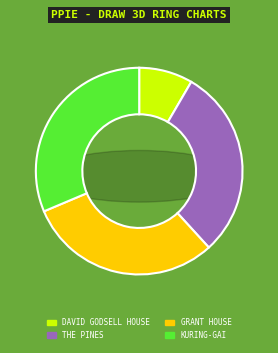

Does DAVID GODSELL HOUSE represent more than half of the total?

No